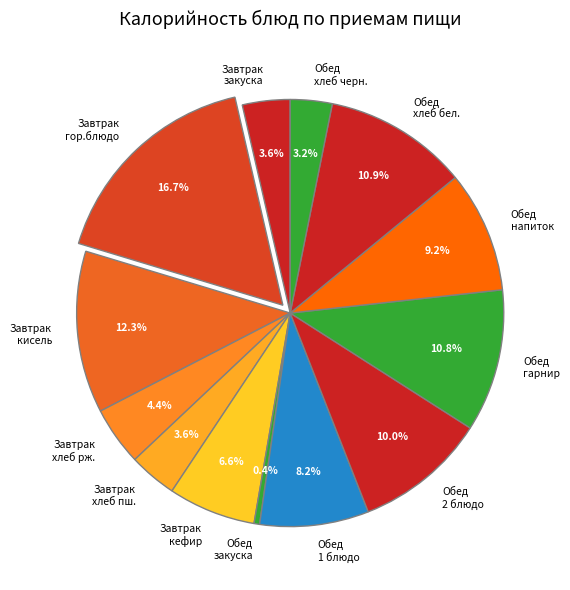

To the nearest percent, what is the difference between the largest and smallest slice percentages?

16%